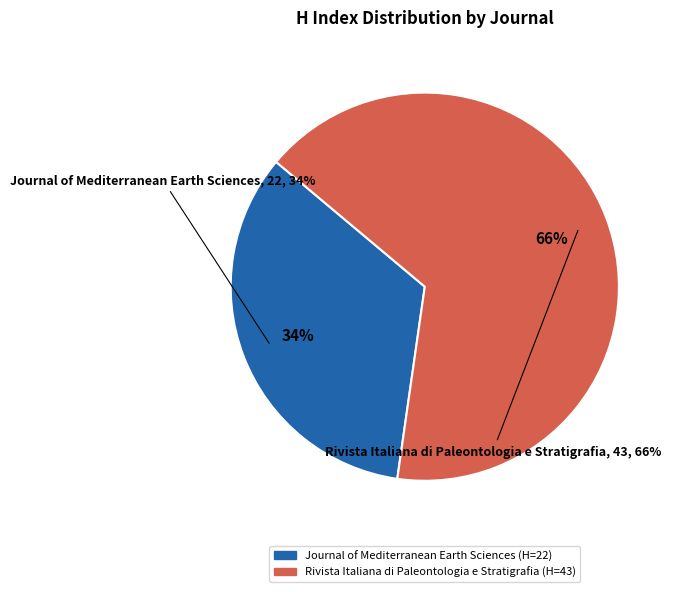

Rank the categories by value from highest to lowest.

Rivista Italiana di Paleontologia e Stratigrafia, Journal of Mediterranean Earth Sciences